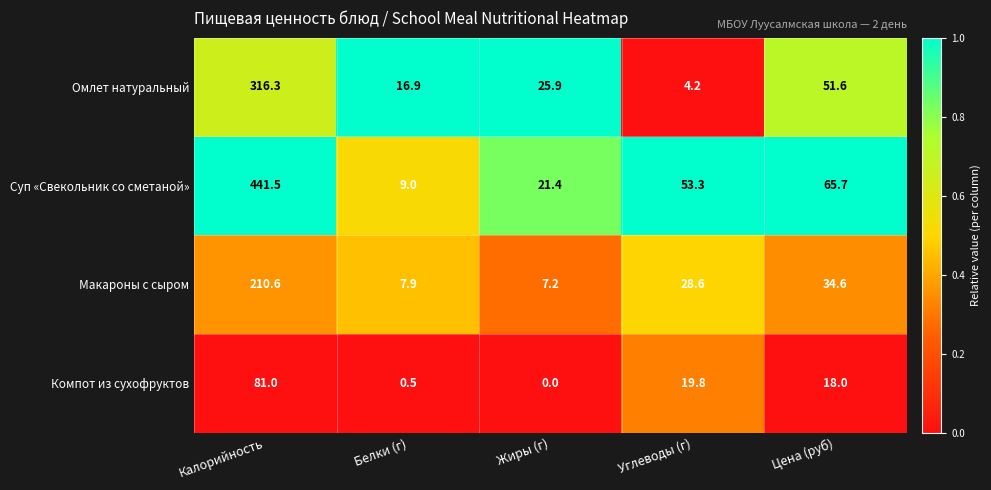

Which series changed the most between Калорийность and Жиры (г)?

Суп «Свекольник со сметаной»